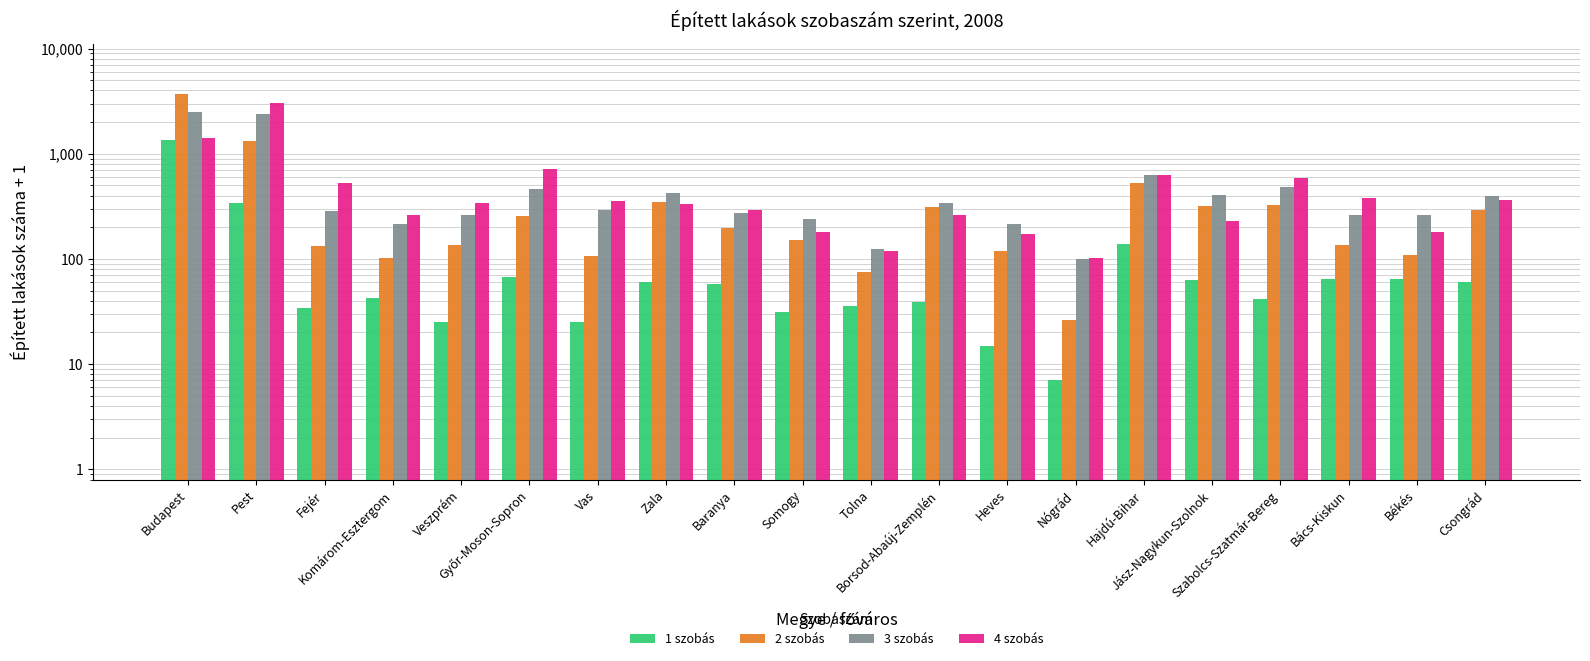

How many bars are there in each group?

4